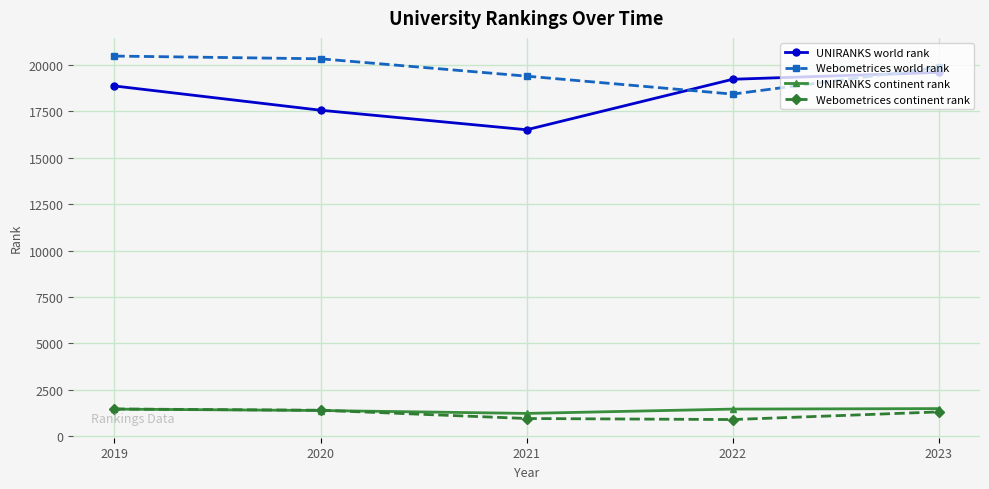

The value of Webometrices world rank at 2020 is 20328. True or false?

True